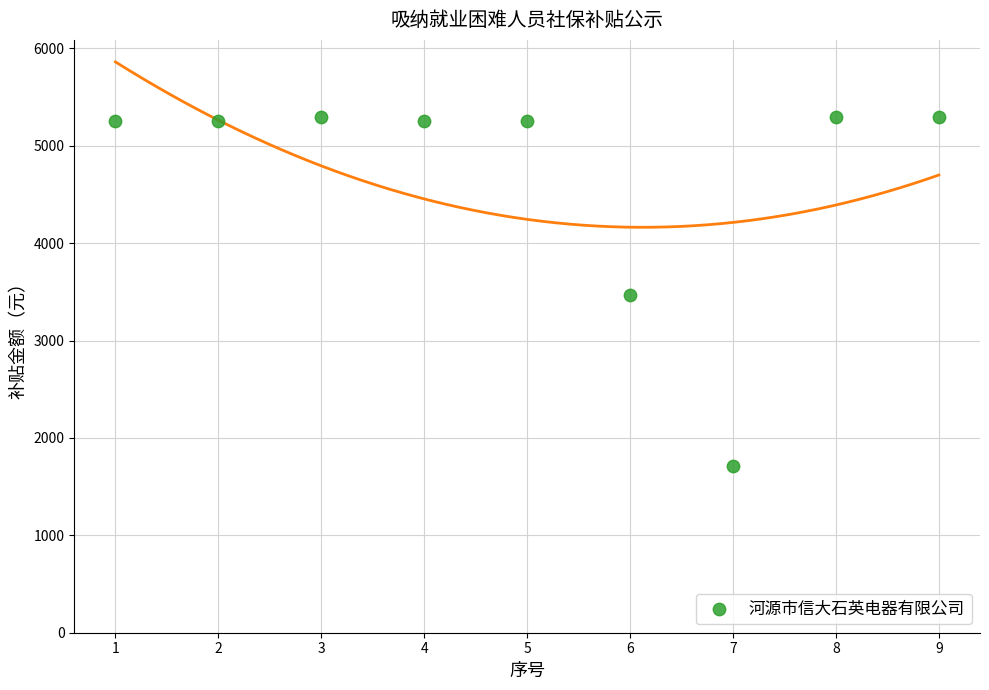

What is the average X value?

5.0